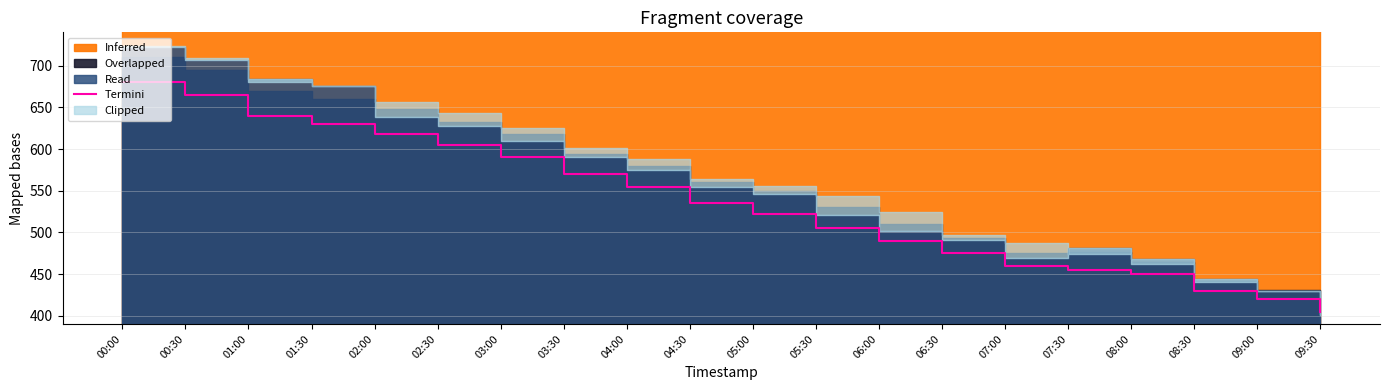

Where does the data first go above 97535?

00:00